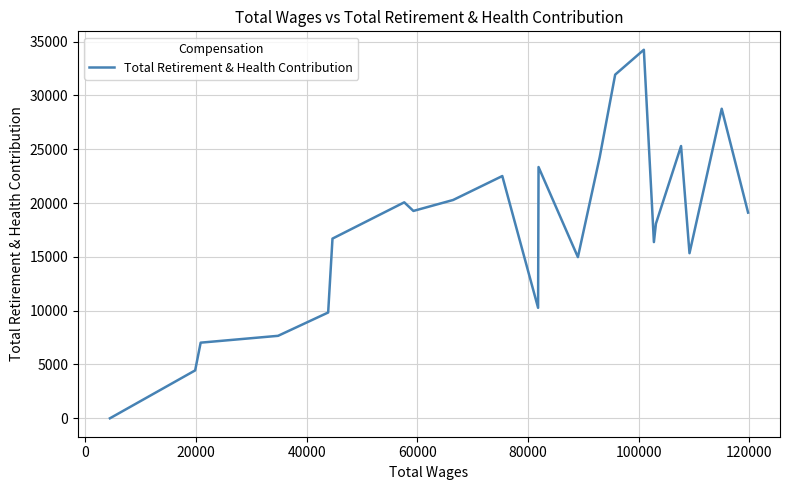

What is the difference between the maximum and minimum values?

34240